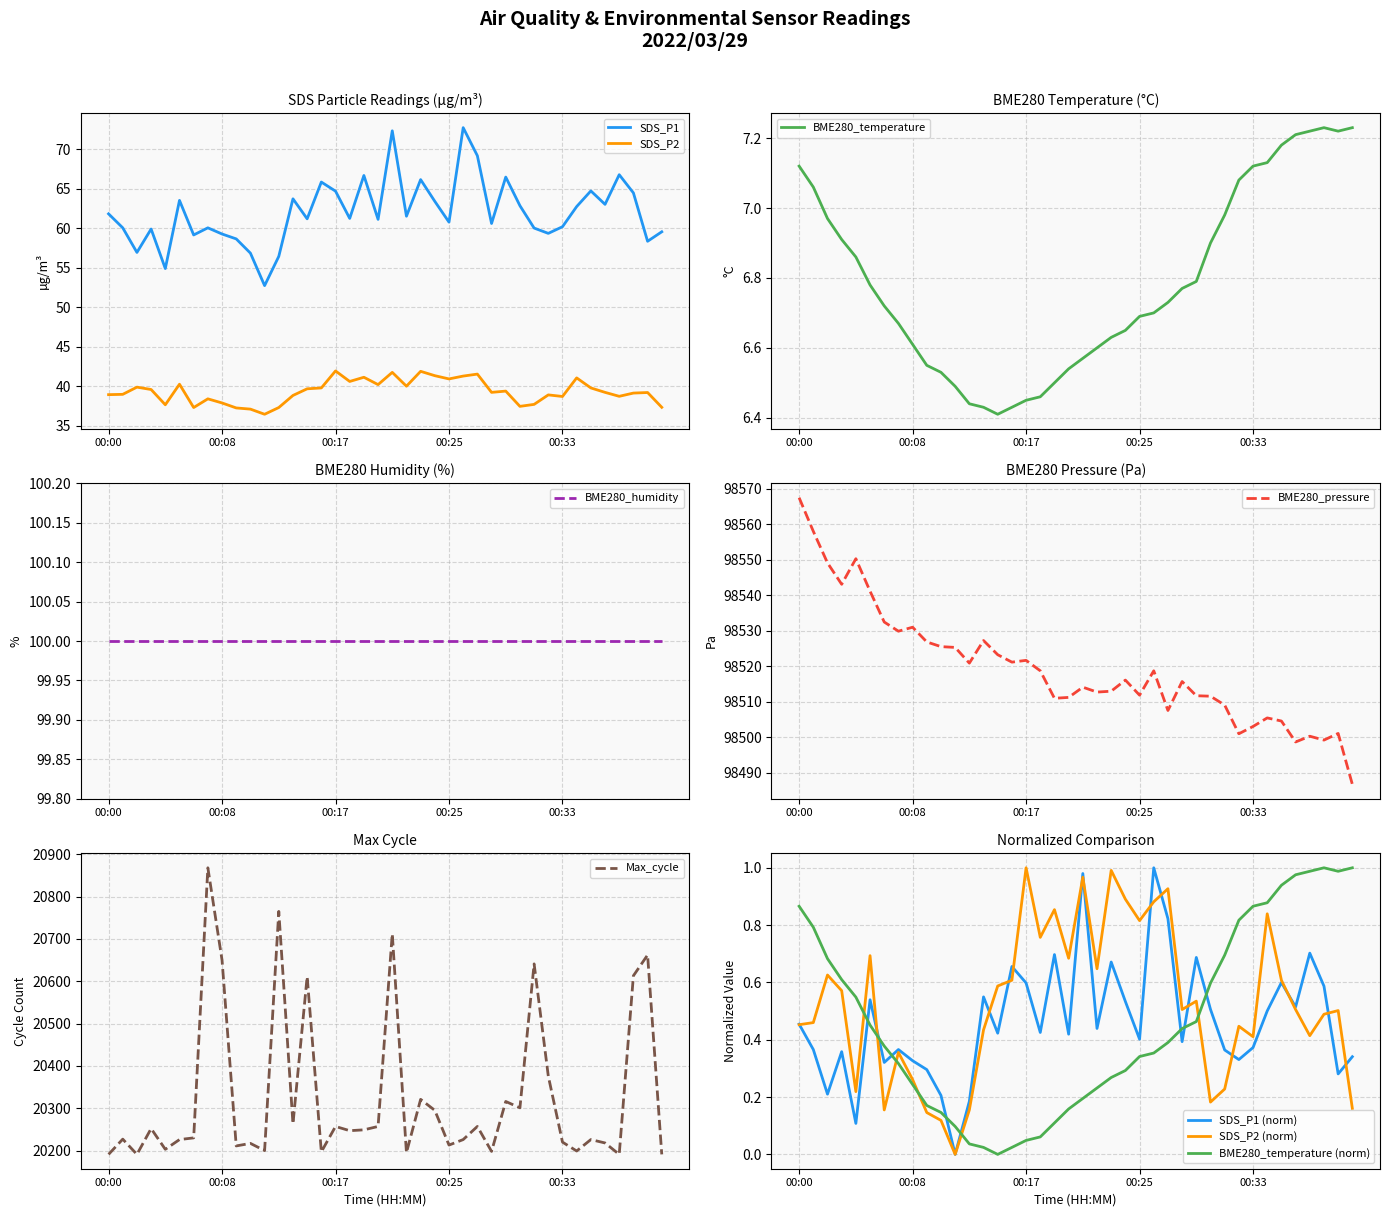

Which category has the highest value in the BME280_pressure series?

00:00